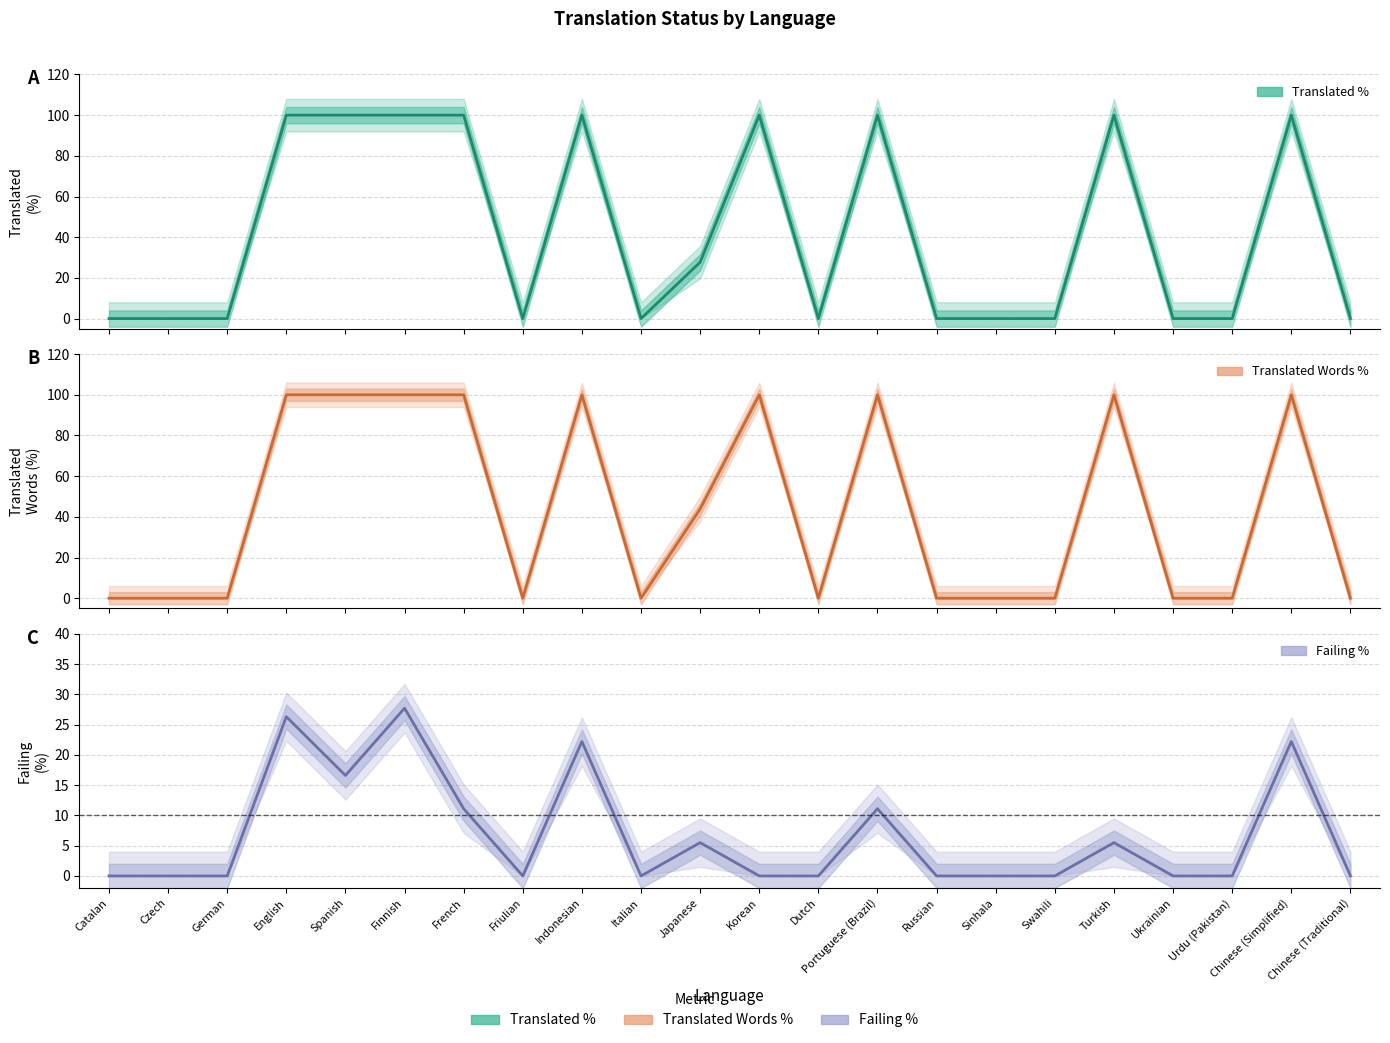

At which label is Translated Words % closest to 50?

Japanese